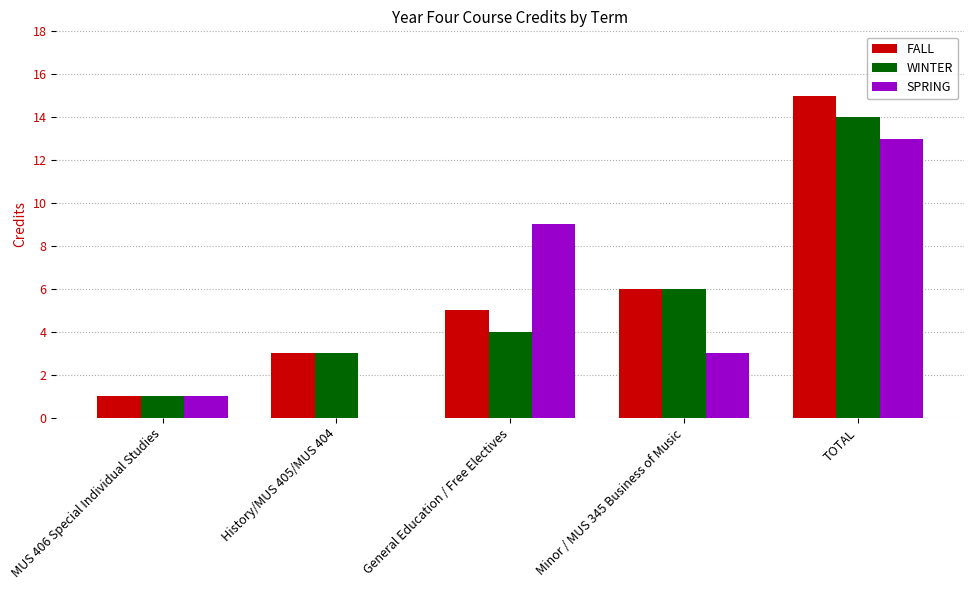

Between General Education / Free Electives and Minor / MUS 345 Business of Music, which series saw the biggest shift?

SPRING